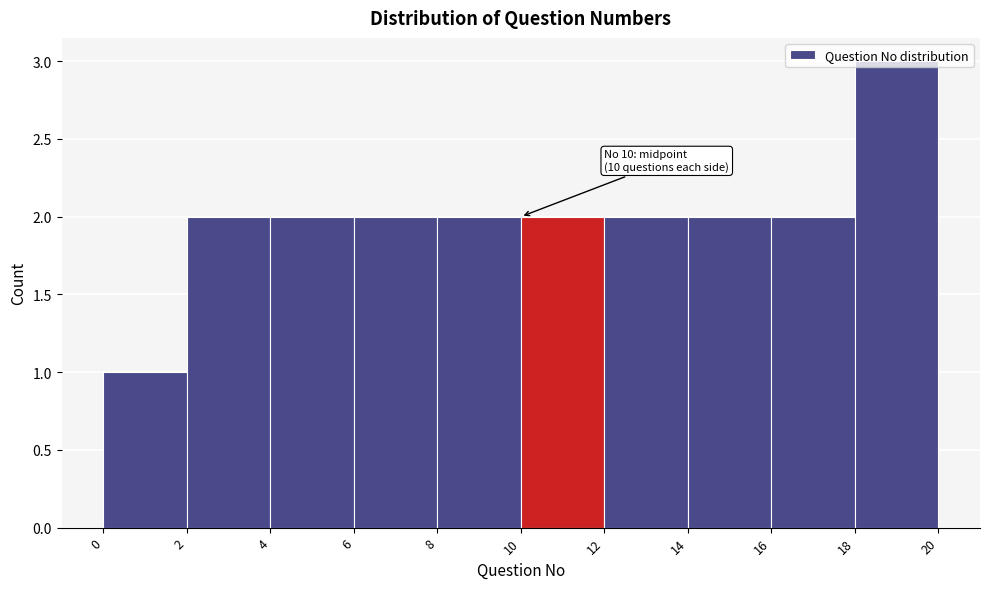

Which range on the x-axis has the tallest bar?

18 to 20